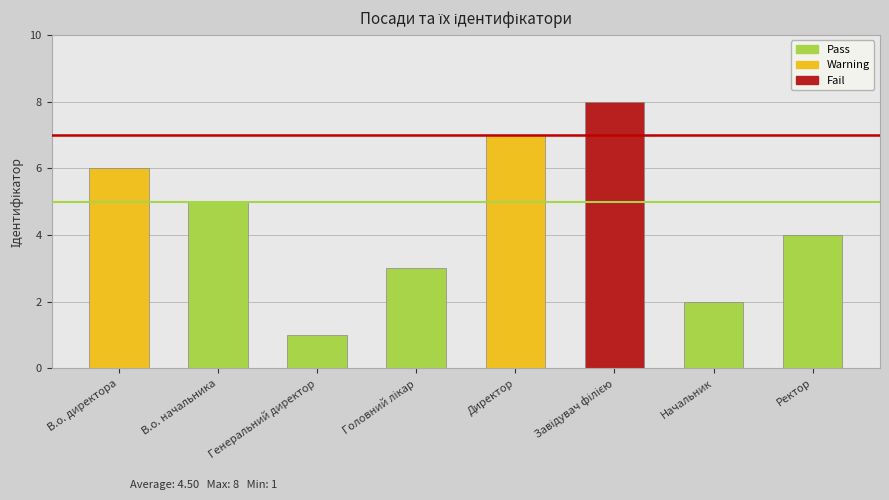

How many values are between 3 and 7?

5